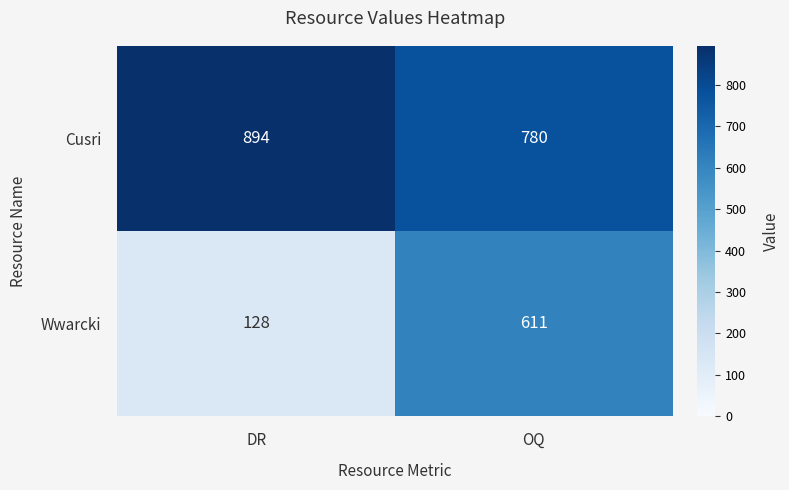

Which series changed the most between DR and OQ?

Wwarcki